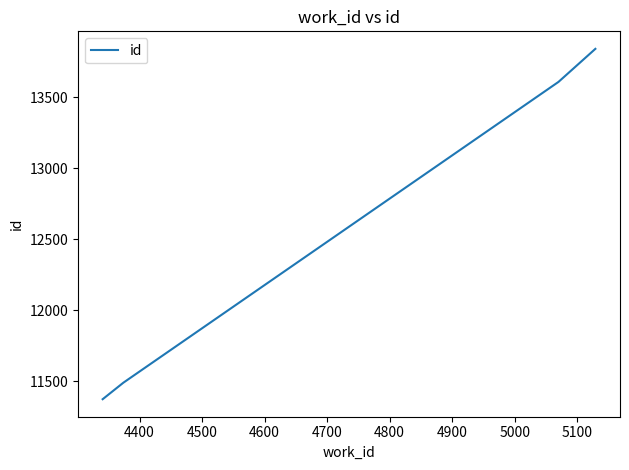

What is the smallest value displayed?

11373